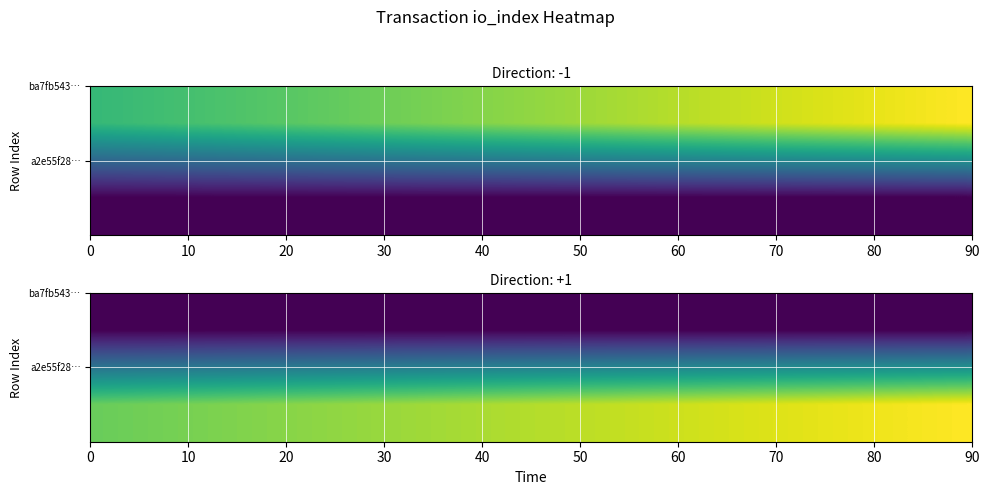

Reading right to left, what are all the values shown in this chart?

ba7fb543983c539b73e16267b8fa01e4252b102: 2	-1
a2e55f288b0fe9efdf521d1956e329b9a8d2a5a: 5	1